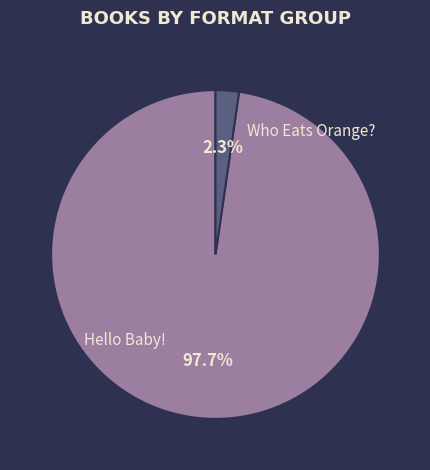

Do Who Eats Orange? and Hello Baby! together represent more than half of the pie?

Yes